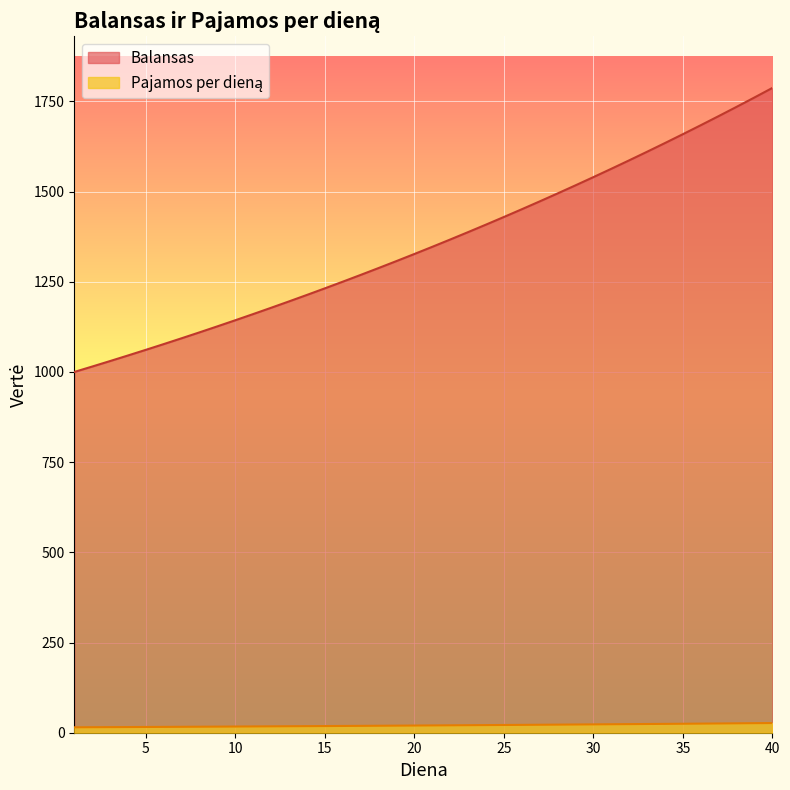

What is the sum of the Balansas values at 30 and 2?

2555.0